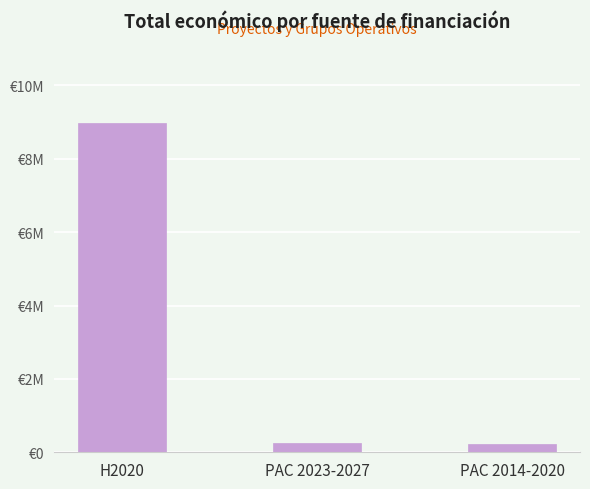

What is the maximum value shown in the chart?

8978763.3